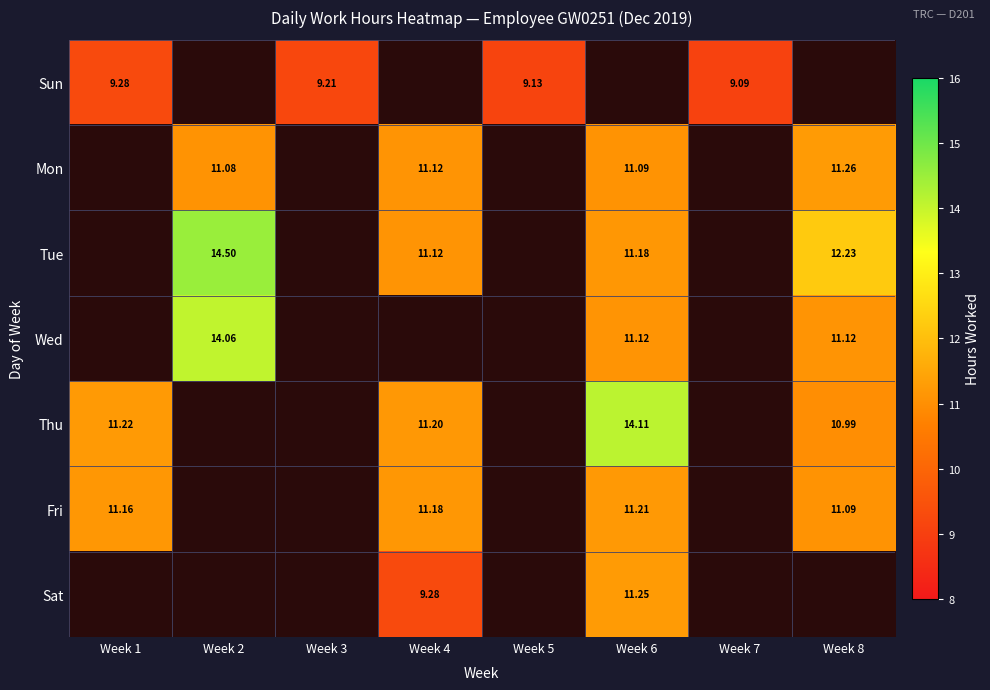

What is the approximate value of Fri at Week 6?

11.2